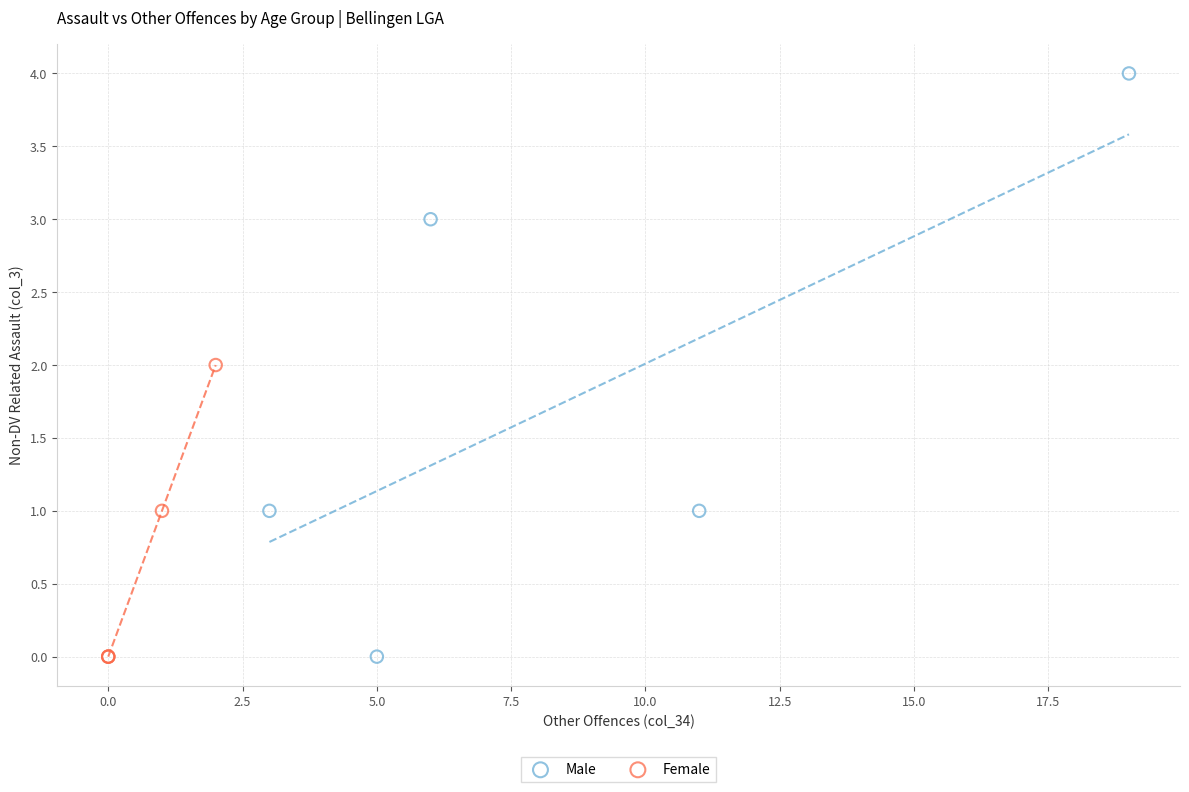

Which series has the widest spread of Y values?

Male